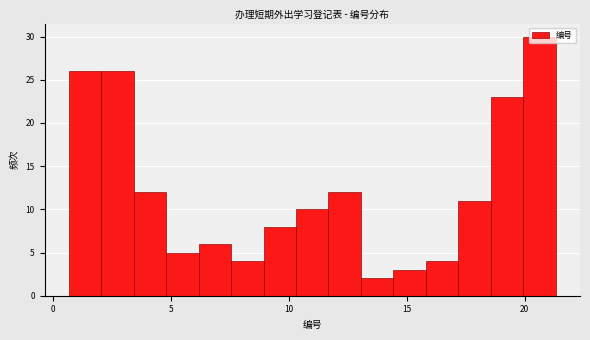

Around what value on the x-axis is the tallest bar? Give the approximate position of its centre, as read against the axis.

20.5